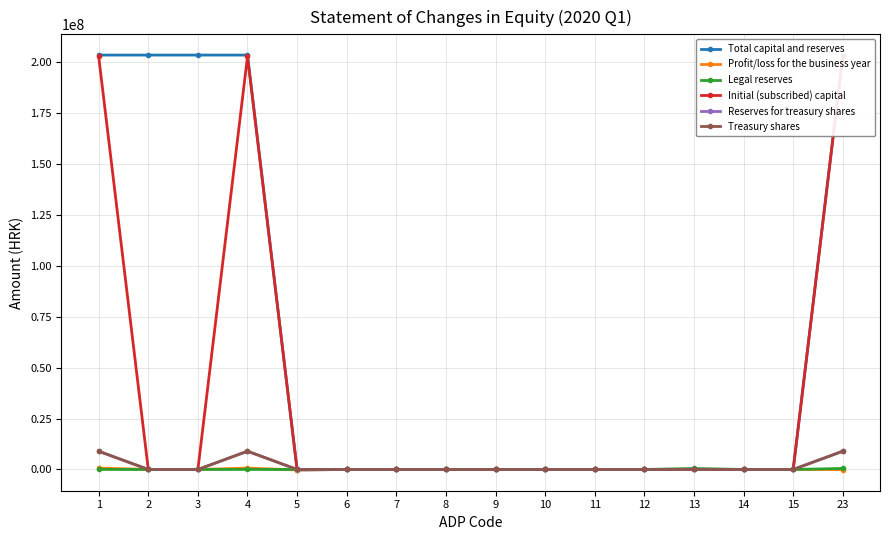

Count the number of categories in the chart.

16